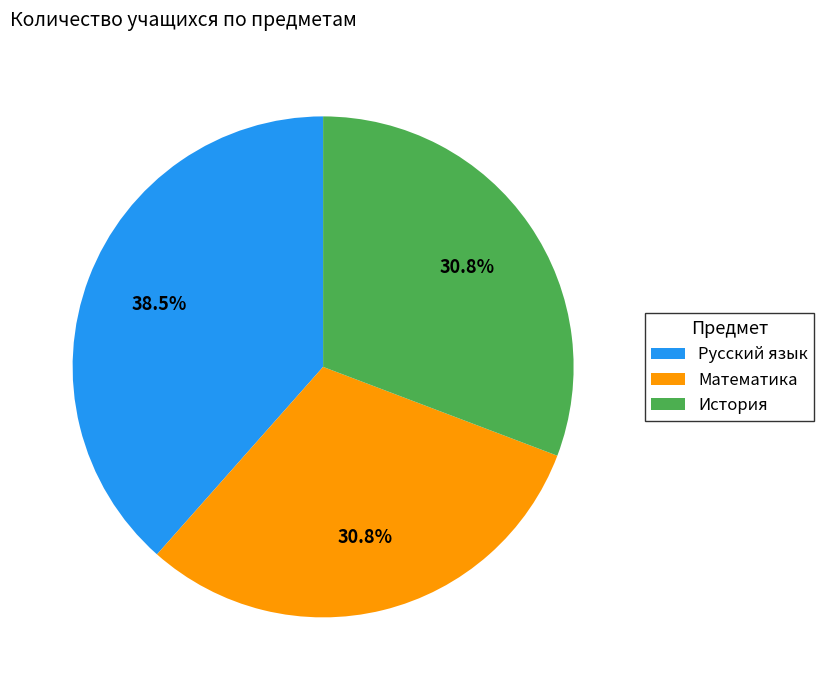

Combined, do История and Математика account for over 50%?

Yes